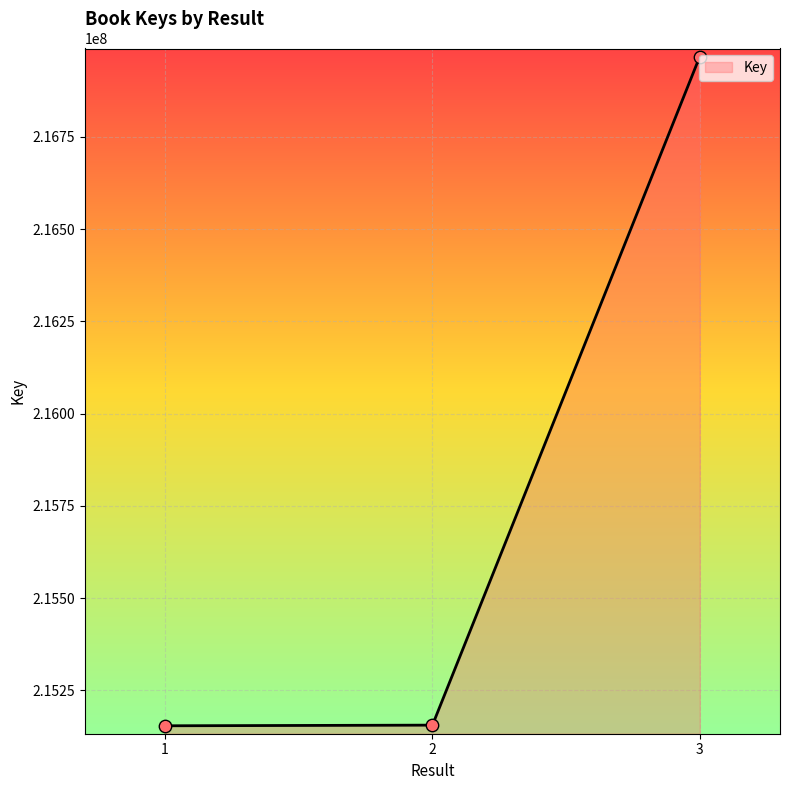

Between 2 and 3, which is larger?

3